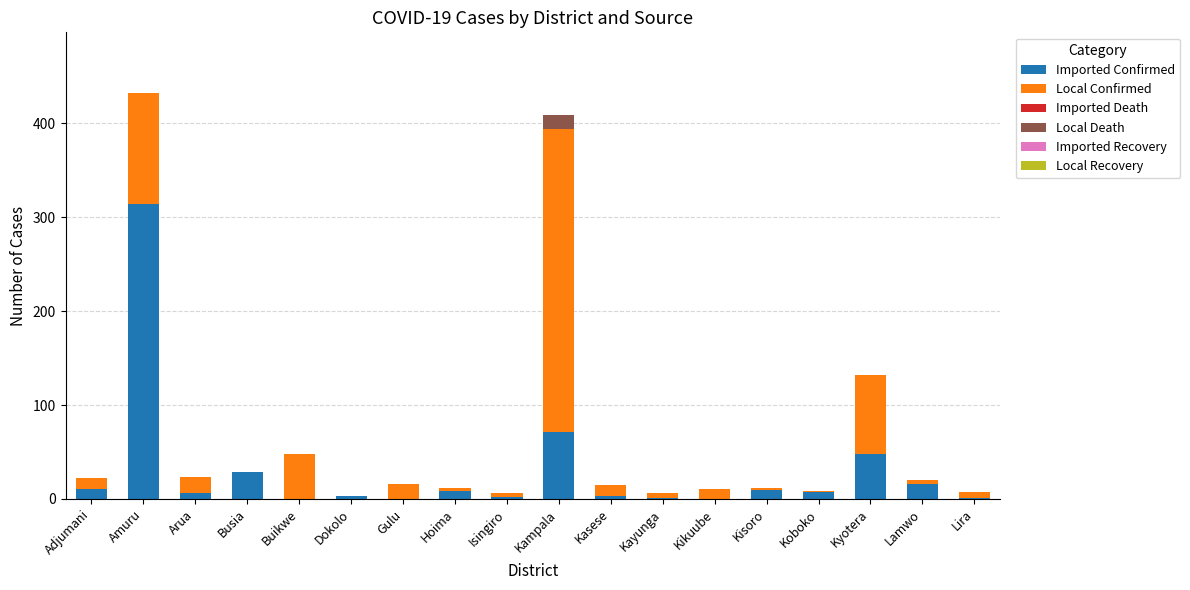

At which category is the sum across all series the highest?

Amuru